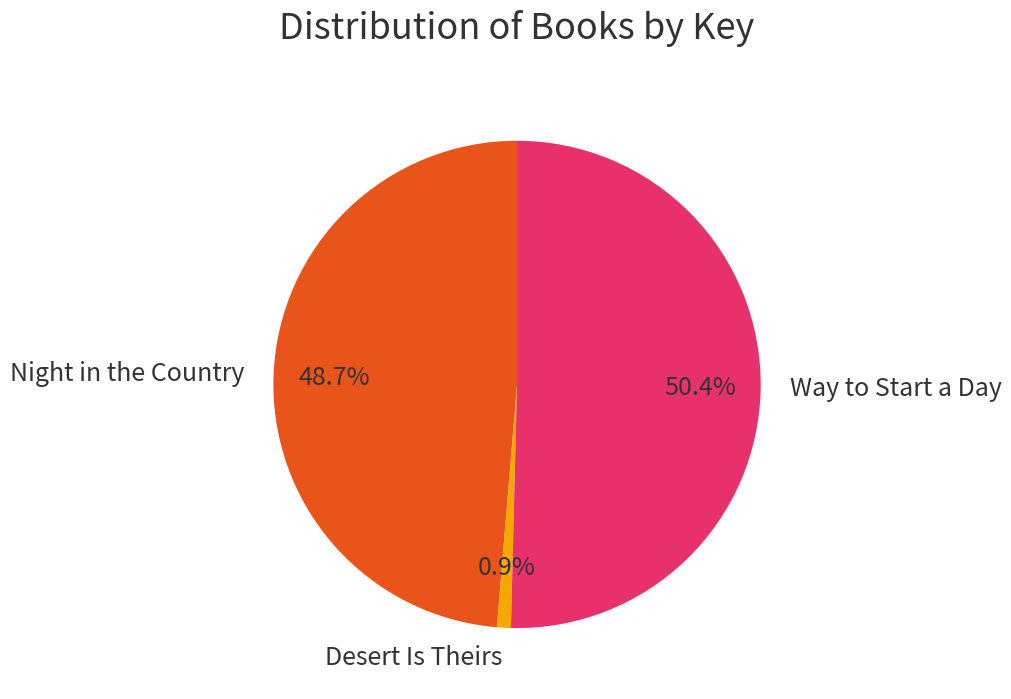

What percentage is the Way to Start a Day slice, to the nearest percent?

50%